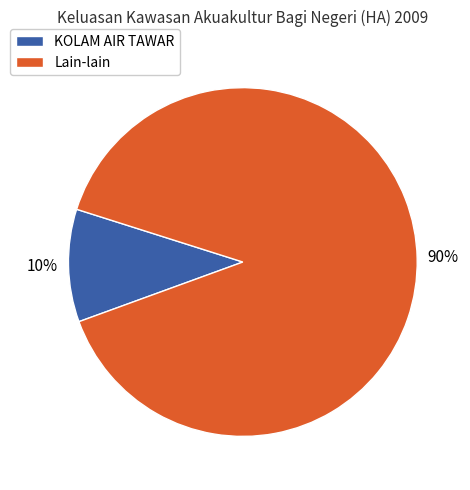

Count the number of slices in the pie.

2